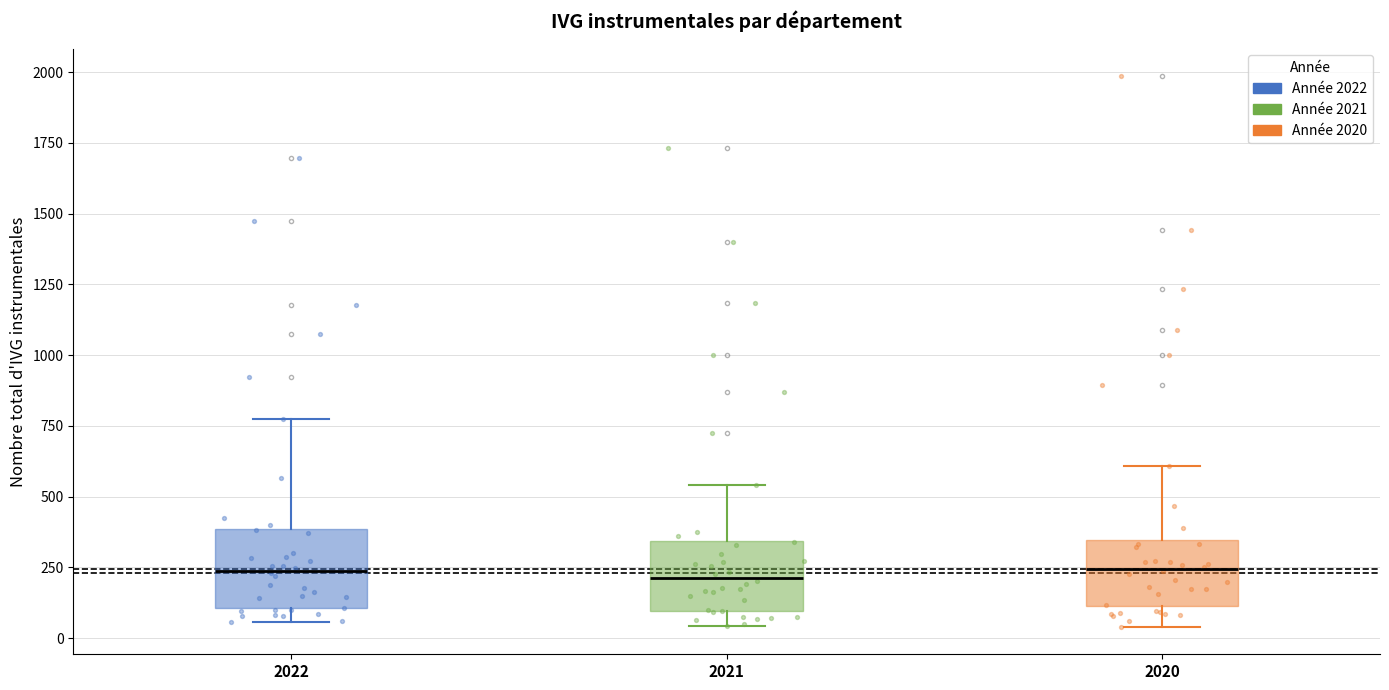

Reading left to right, transcribe this box plot: for each box, give where its median line is, the range the box spans, and where its two whiskers end, as read against the y-axis. The values are not printed on the chart, so give them approximately, as read against the axis.

2022: median 250, box 100 to 400, whiskers 50 to 750
2021: median 200, box 100 to 350, whiskers 50 to 550
2020: median 250, box 100 to 350, whiskers 50 to 600